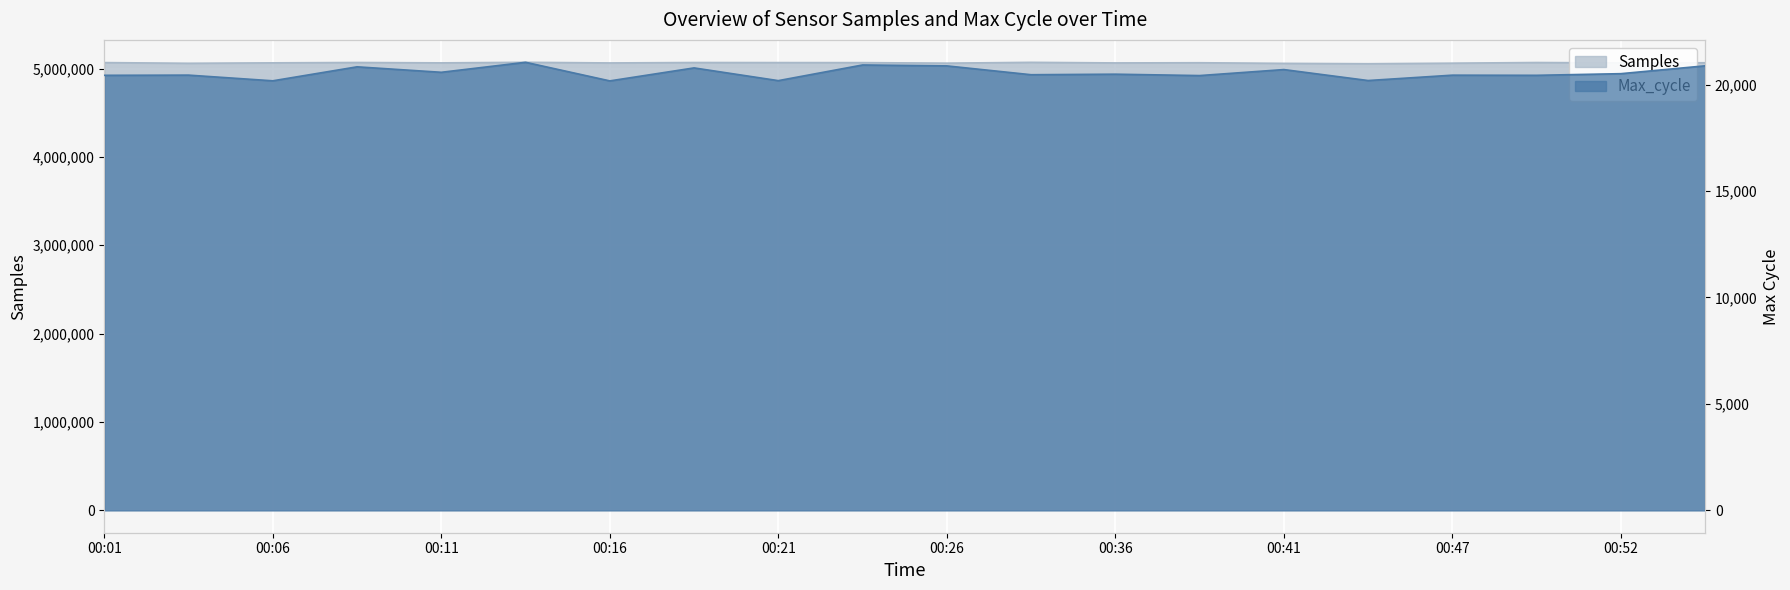

Where is the first local minimum for Samples?

00:04